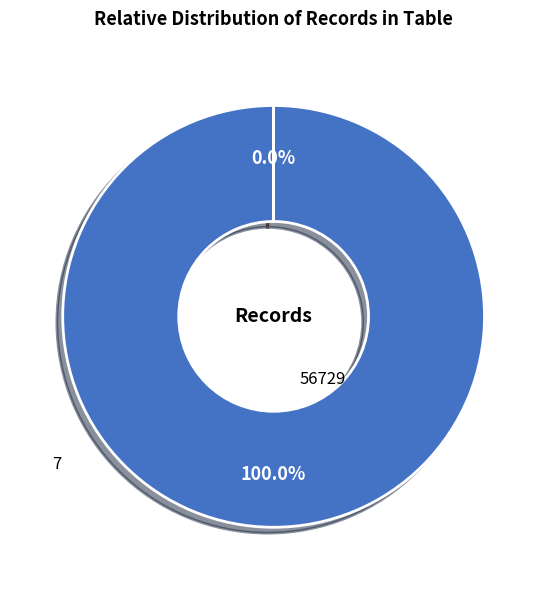

Is there any slice that represents more than half of the pie?

Yes